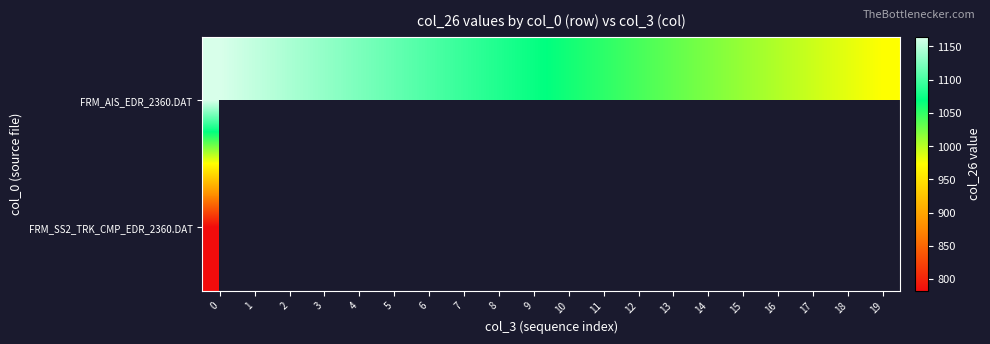

At which label is FRM_AIS_EDR_2360.DAT closest to 1069?

9